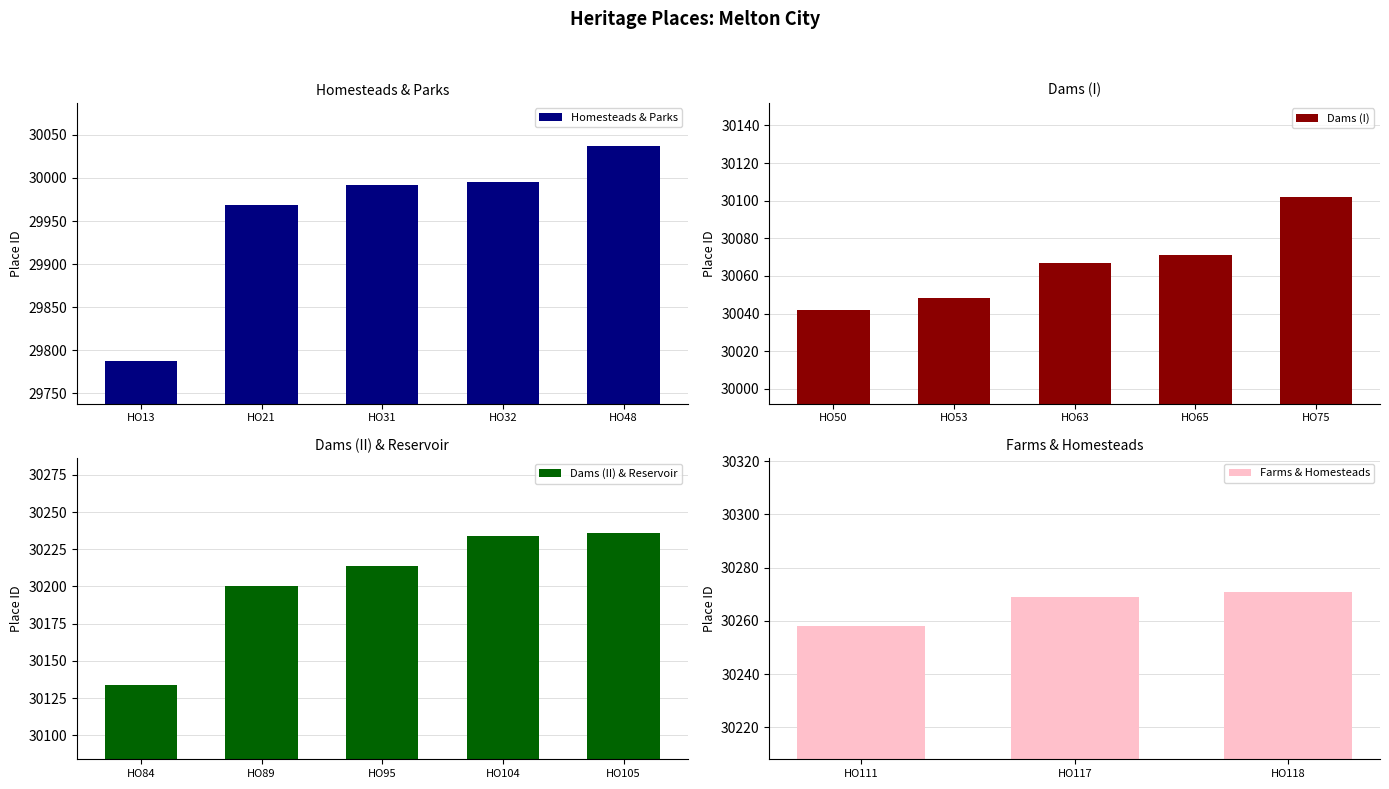

What is the difference between the values at HO117 - Bonnie Doone and HO65 - Rocklands Dam?

198